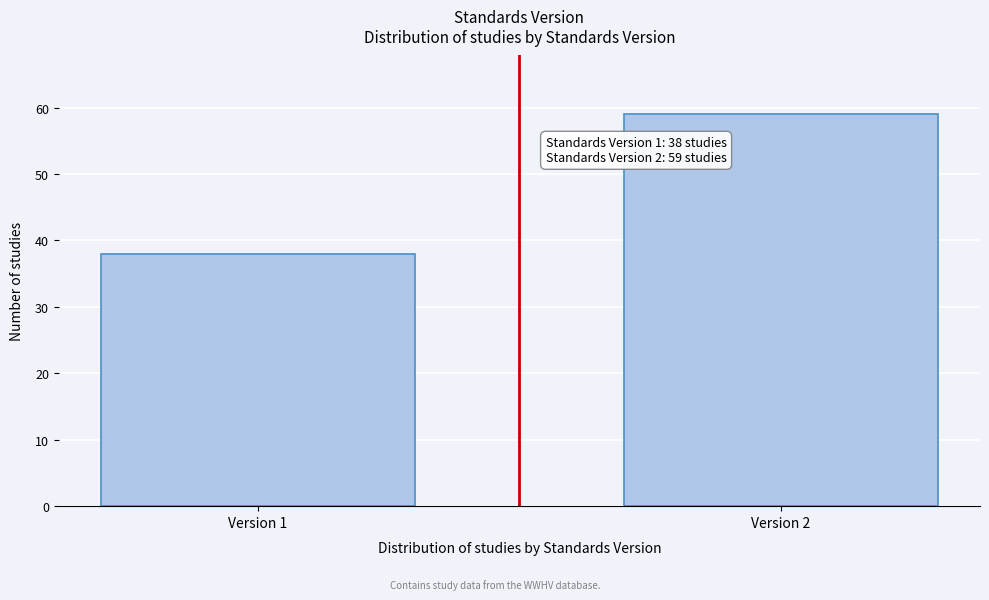

Reading right to left, list all the values displayed in this chart.

59	38